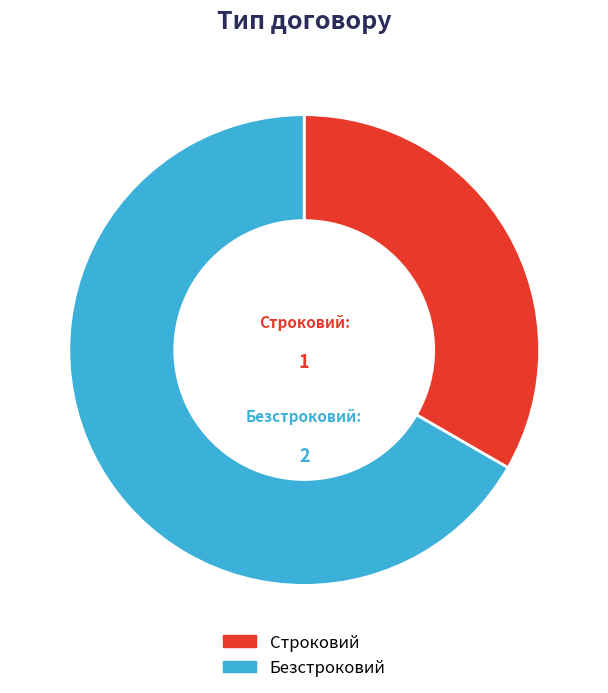

Which category has the biggest portion of the pie?

Безстроковий